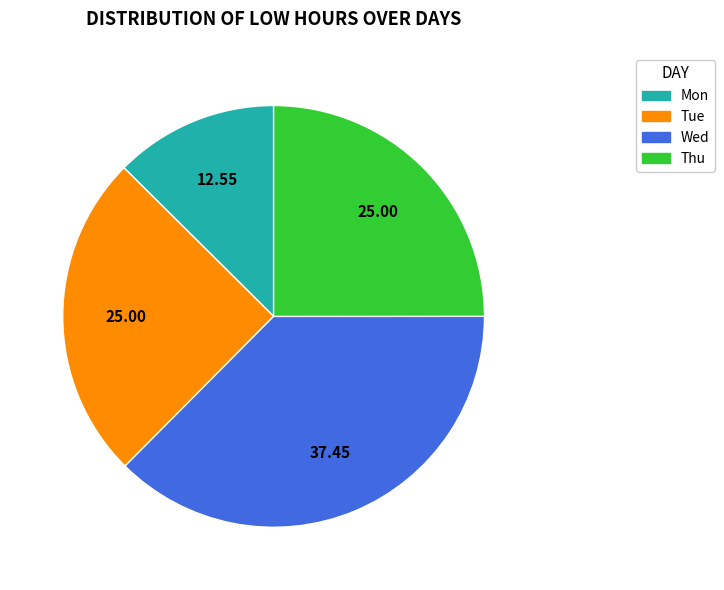

Is there a majority slice in this chart?

No